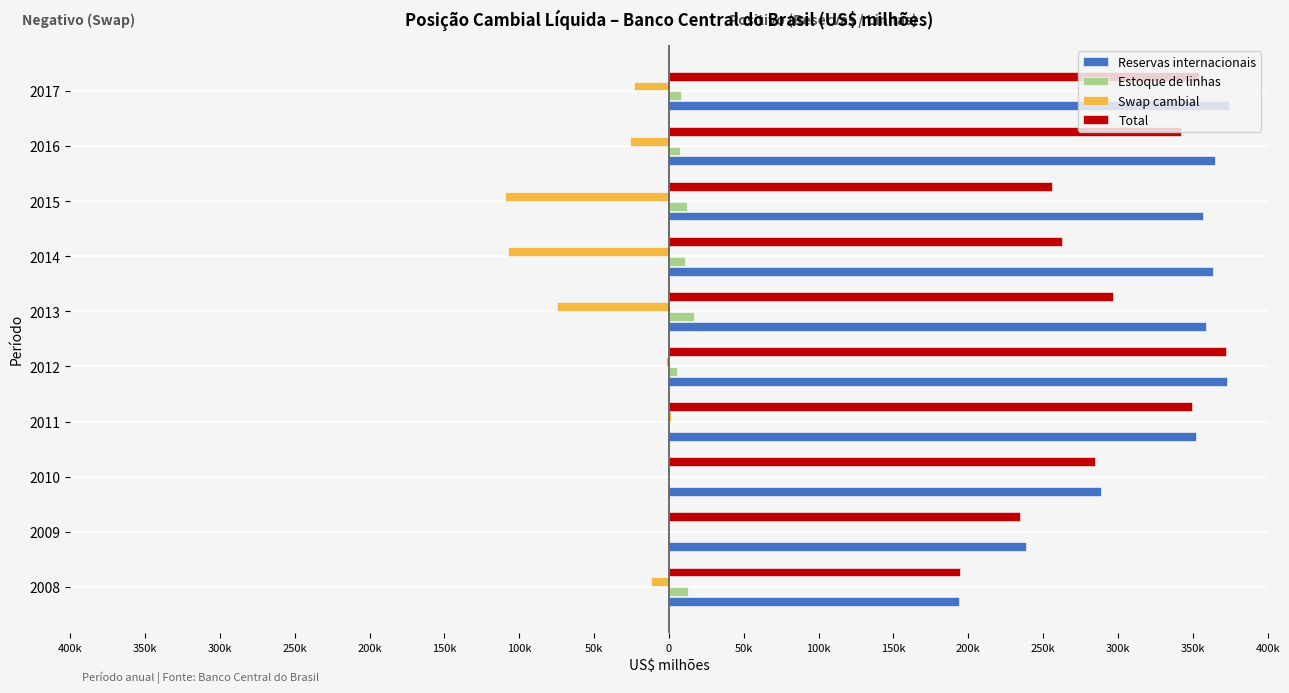

What is the value of the Swap cambial bar at the 5th from the left?

-2057.9